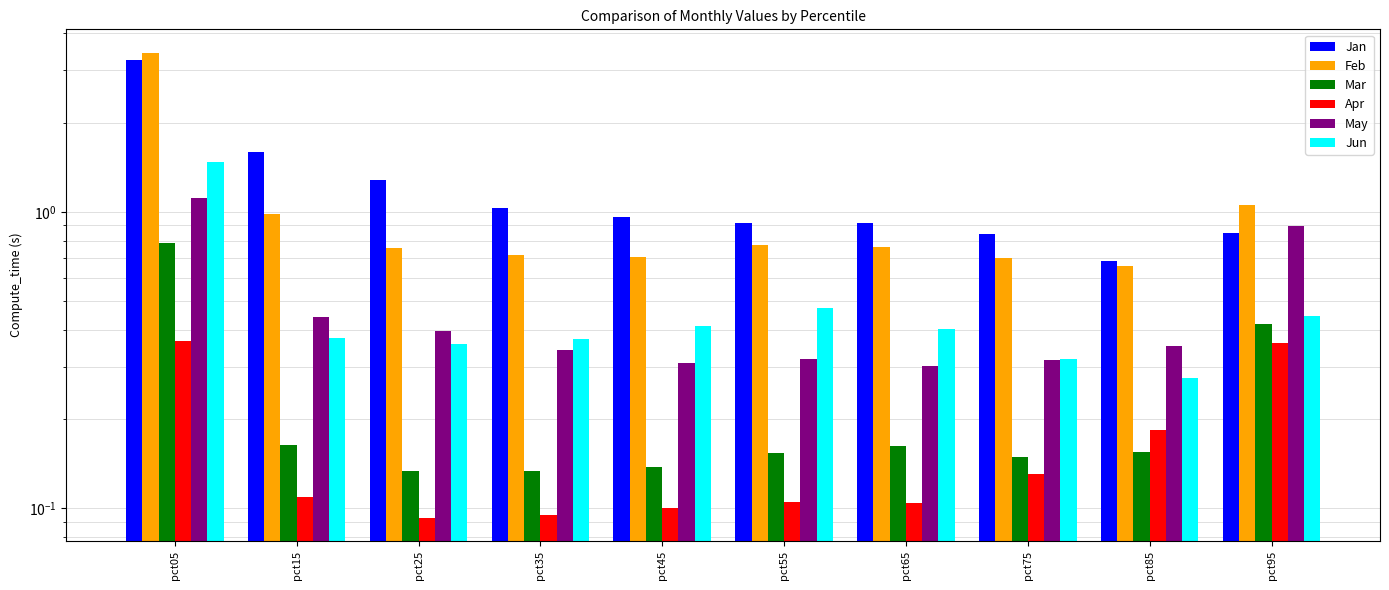

Count the number of data series in this chart.

6